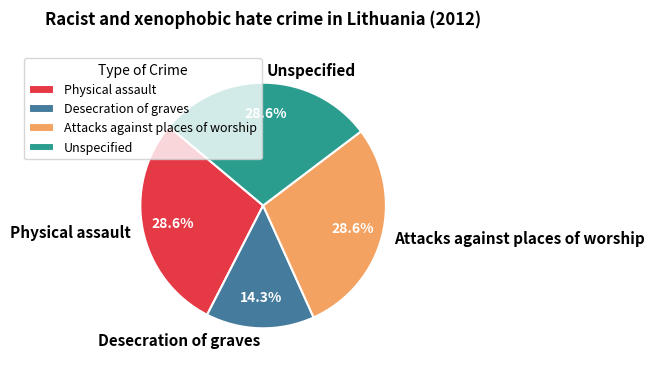

Is Physical assault the majority of the pie?

No